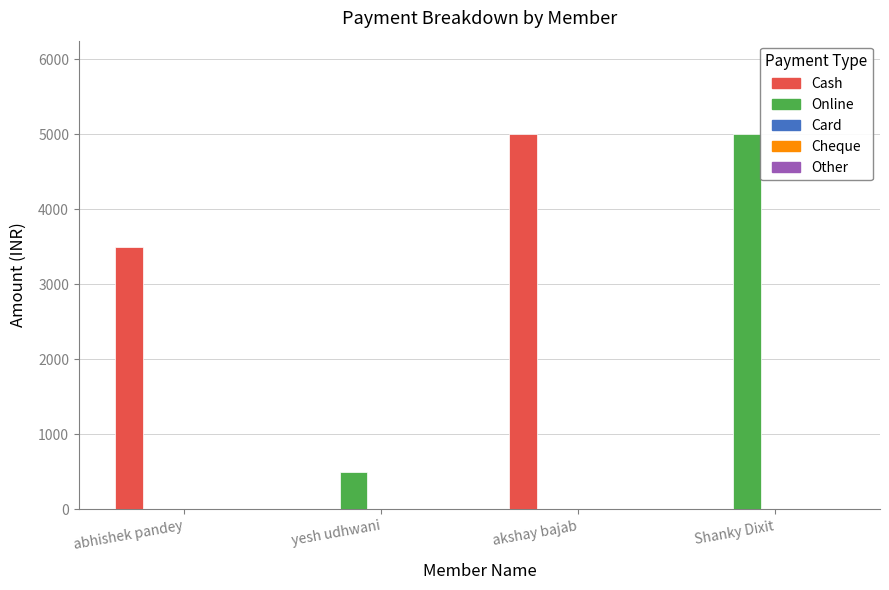

What is the total value across all series at yesh udhwani?

500